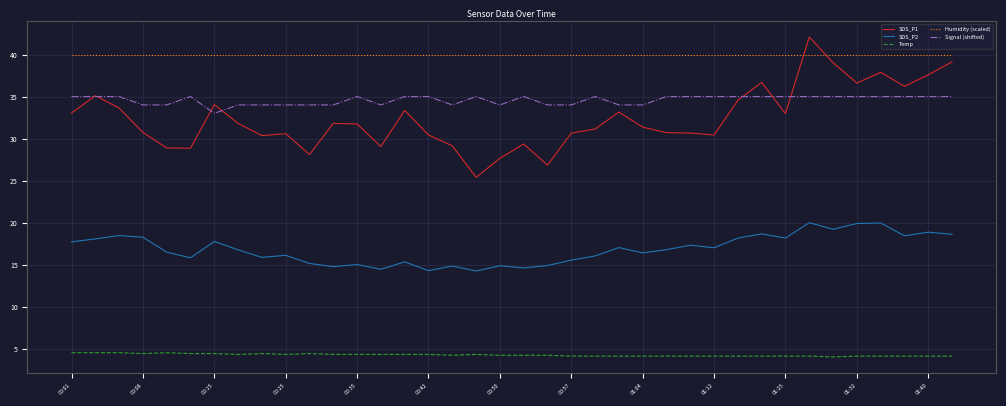

True or false: Signal (shifted) and SDS_P2 cross at least once.

False